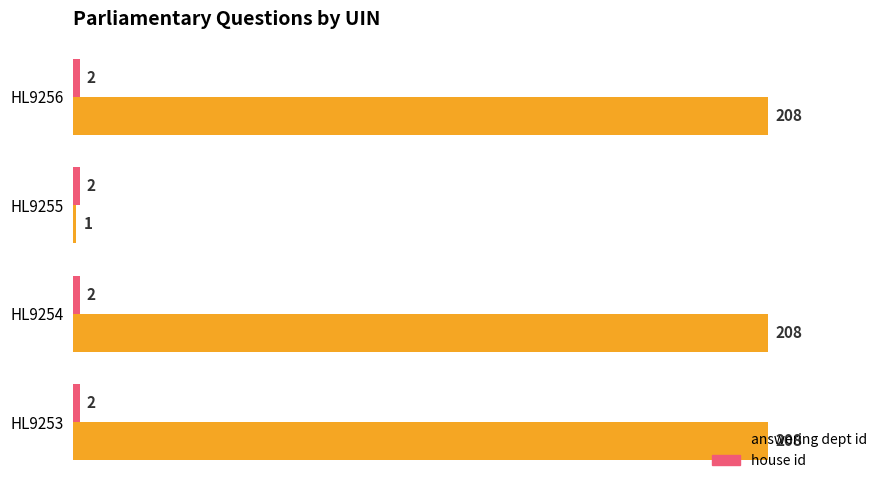

What is the greatest value displayed?

208